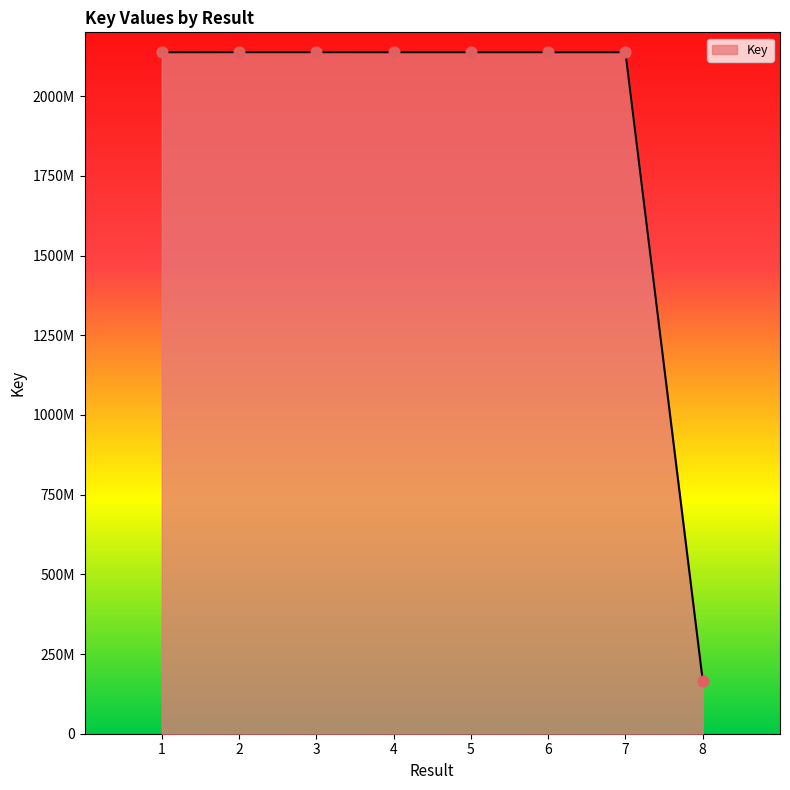

What is the change in value from 1 to 8?

-1970865765